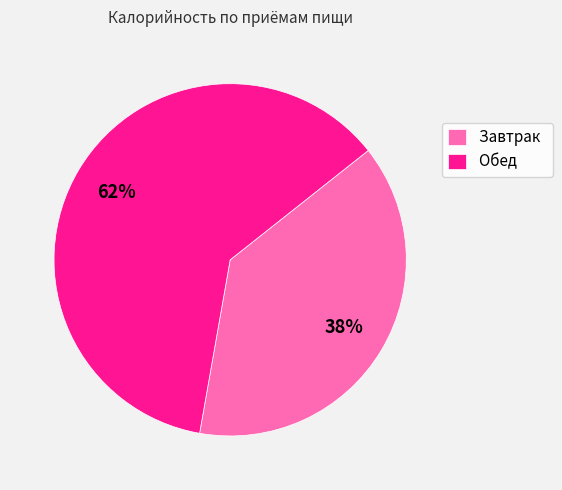

To the nearest percent, what is the combined percentage of Обед and Завтрак?

100%